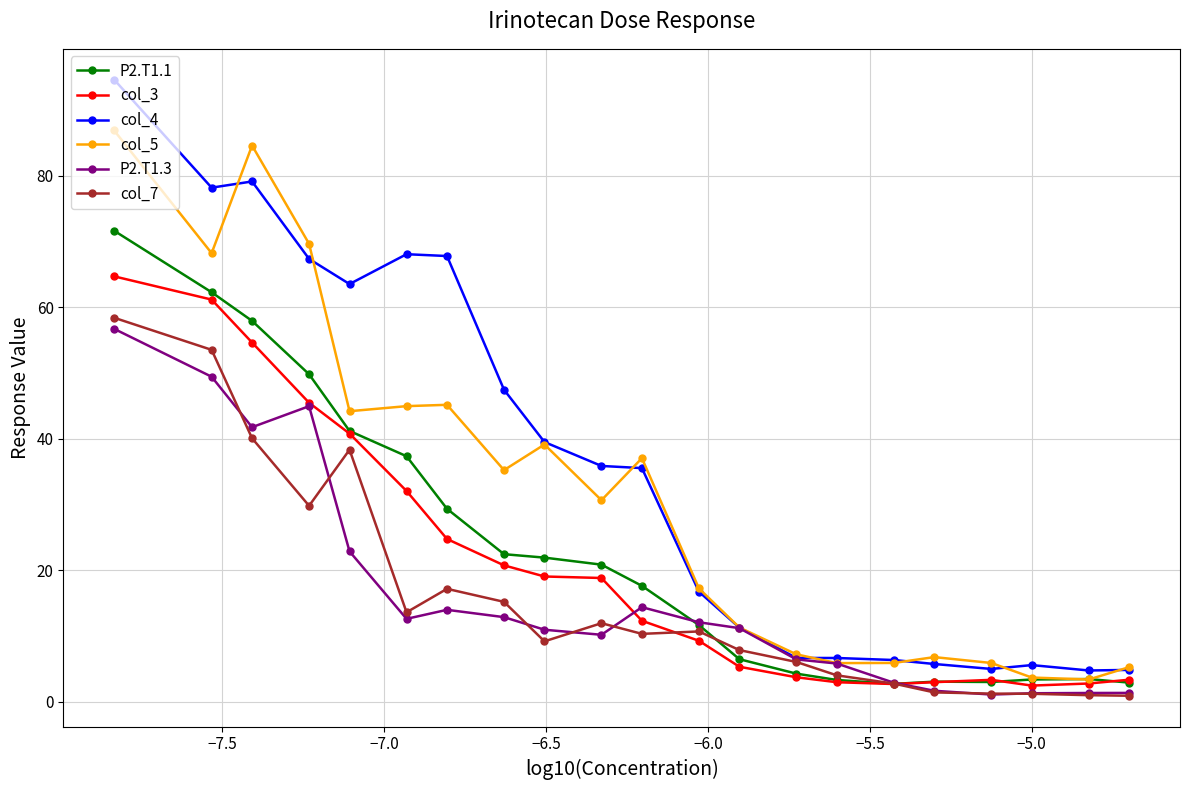

Which series has the largest total across all categories?

col_4